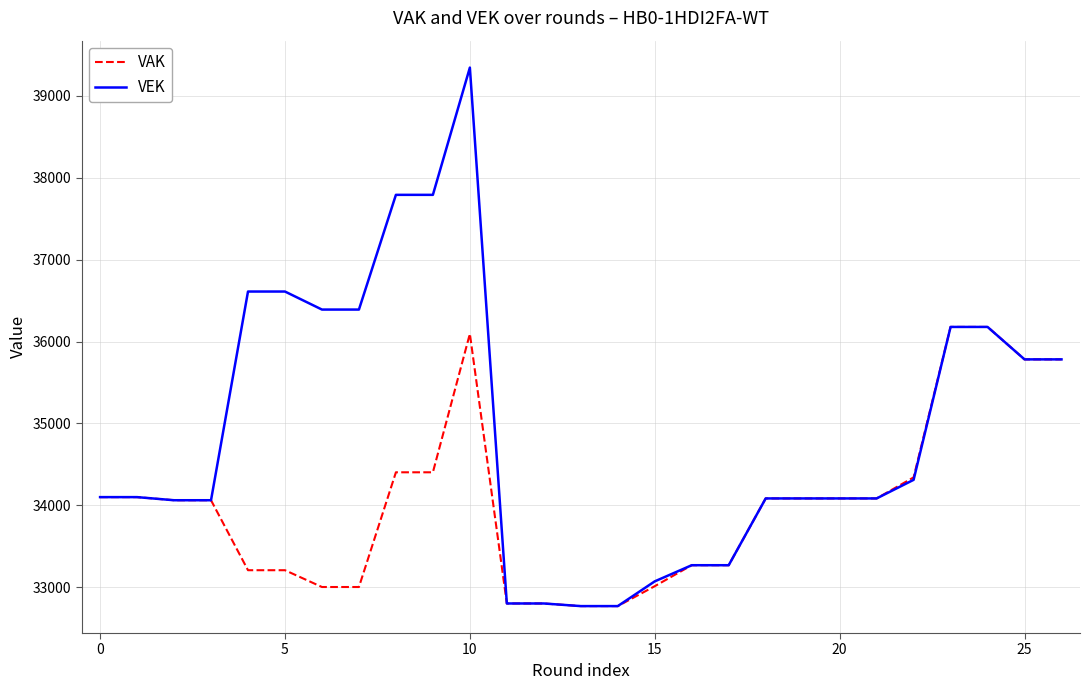

List the series in order of their overall mean, highest first.

VEK, VAK